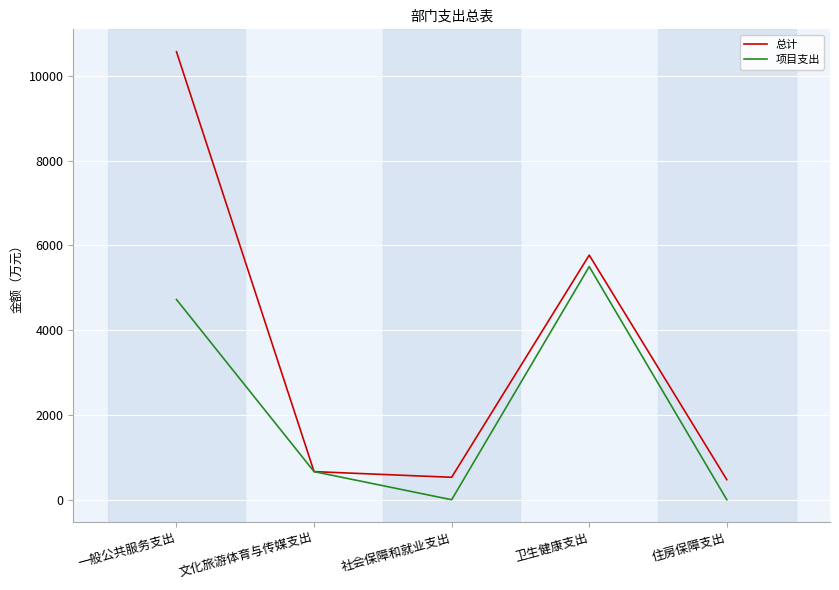

Where is the first local minimum for 总计?

社会保障和就业支出